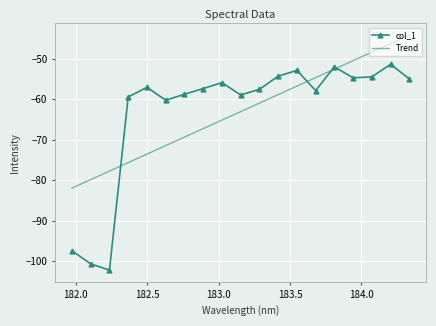

True or false: Trend and col_1 cross at least once.

True